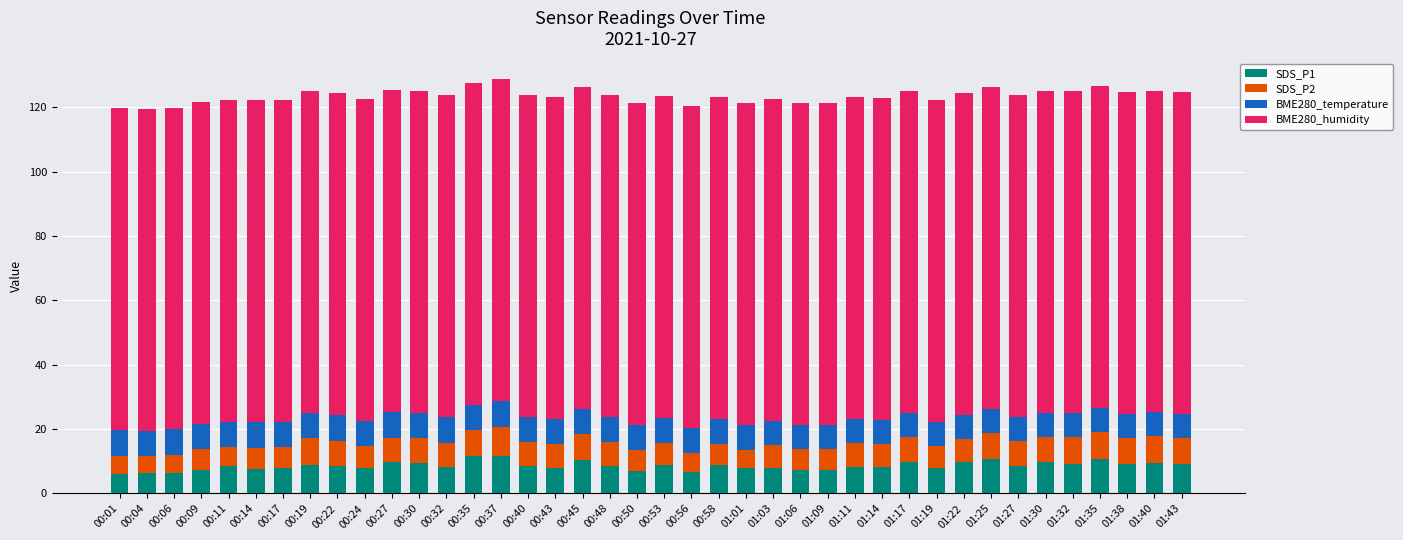

What is the total value across all series at 00:19?

125.1